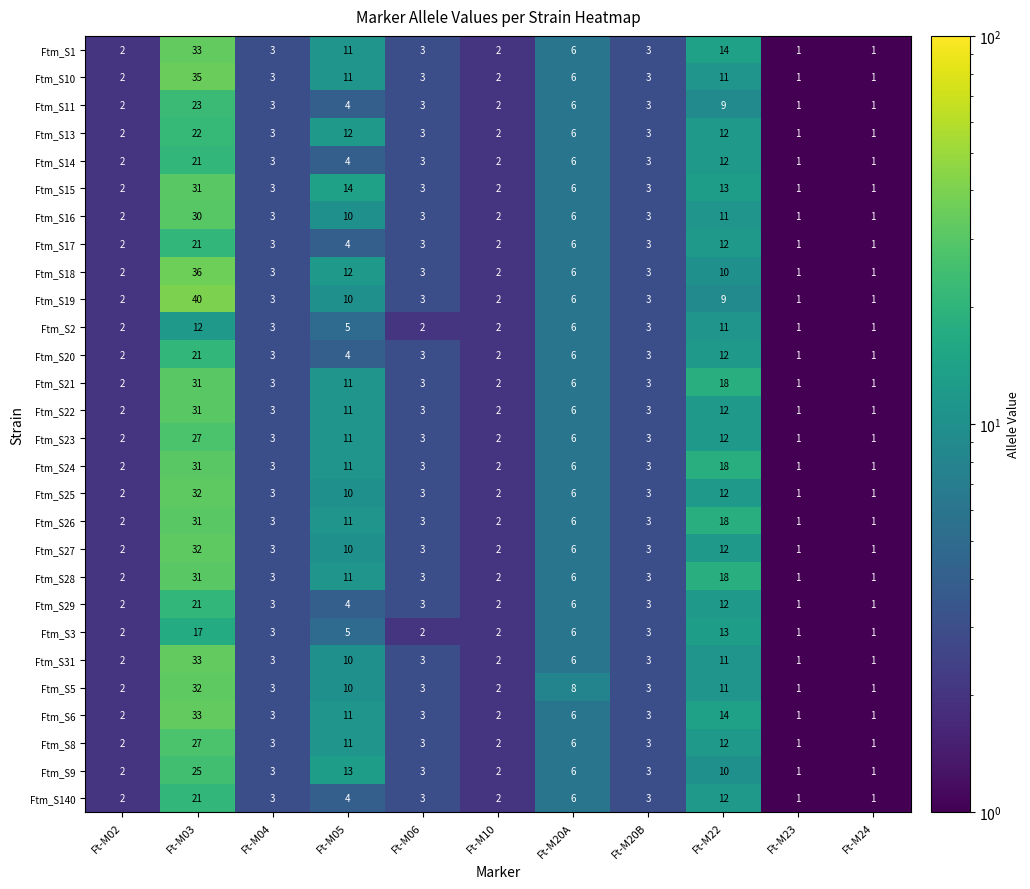

Where is Ftm_S3 nearest to the value 9?

Ft-M20A